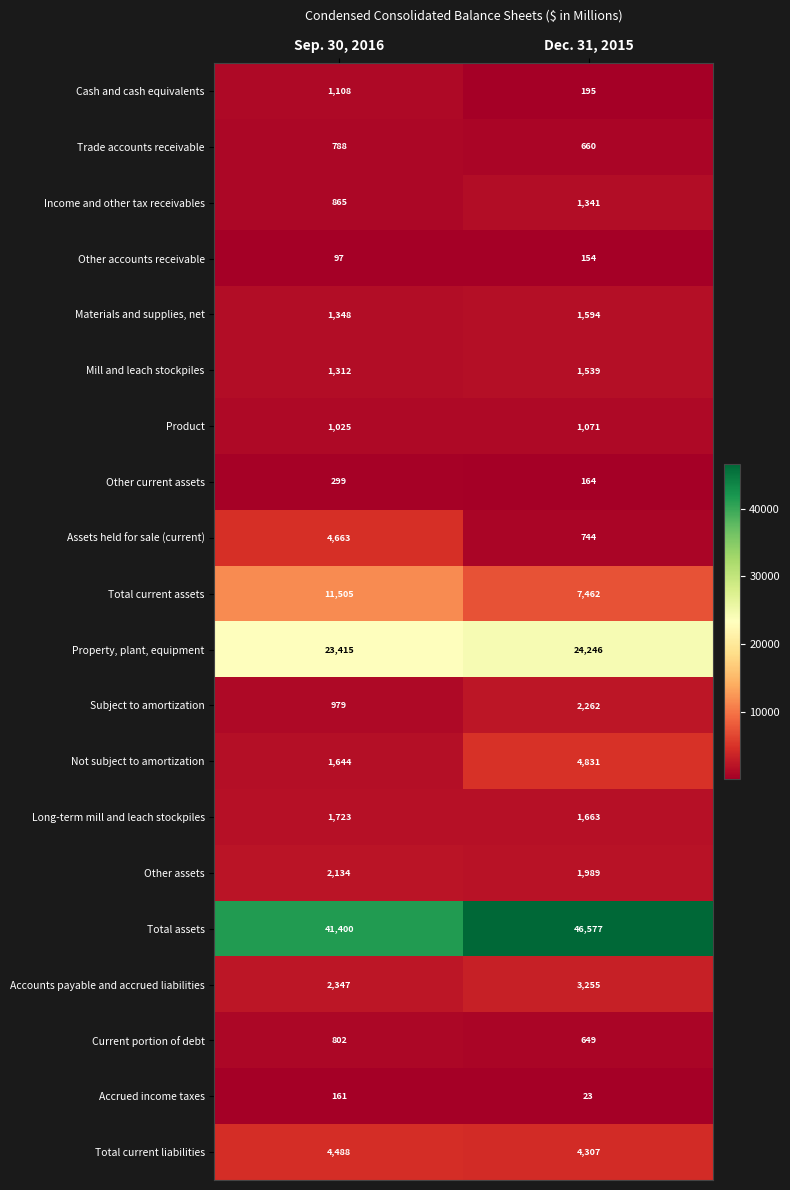

What is the greatest value displayed?

46577